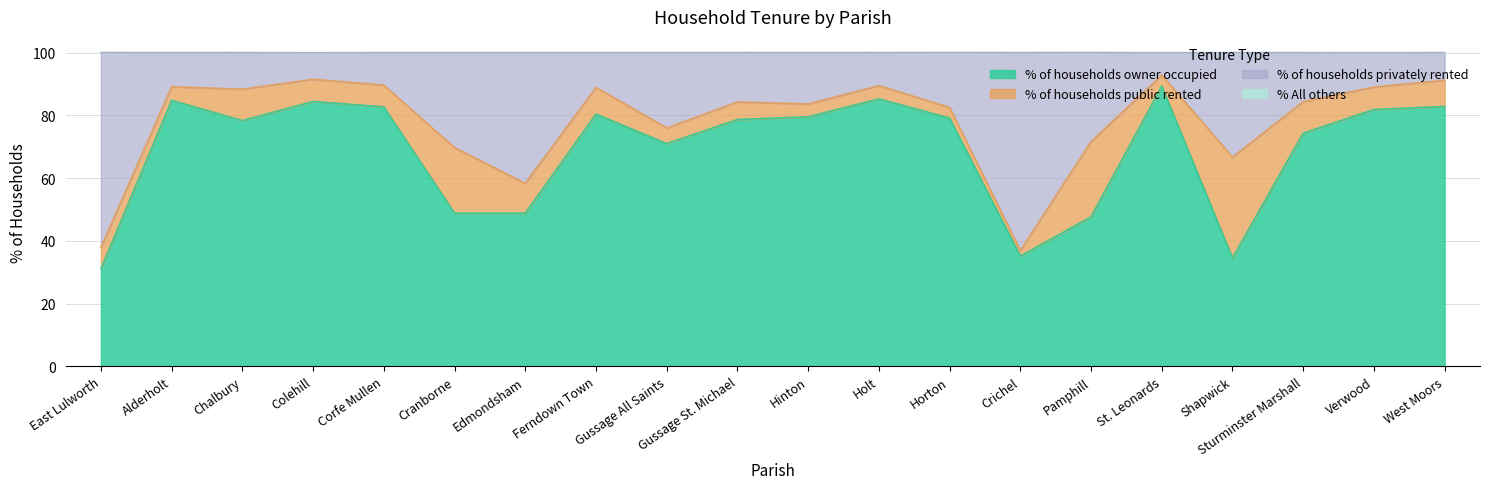

How many values in the % of households owner occupied series exceed 79?

10